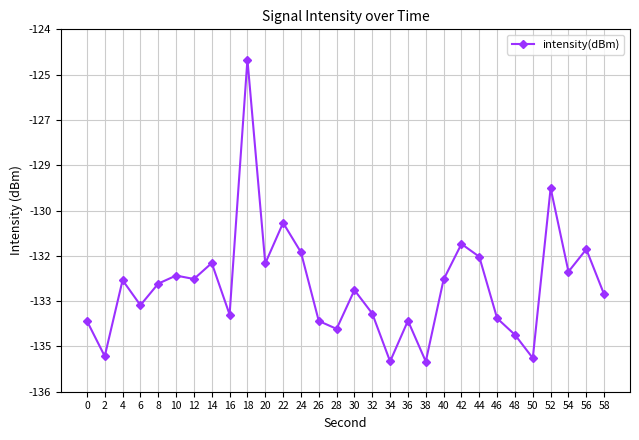

Reading left to right, list all the values displayed in this chart.

0=-133.9	2=-135.1	4=-132.5	6=-133.3	8=-132.6	10=-132.3	12=-132.4	14=-131.9	16=-133.7	18=-124.9	20=-131.9	22=-130.5	24=-131.5	26=-133.9	28=-134.2	30=-132.8	32=-133.6	34=-135.3	36=-133.9	38=-135.3	40=-132.5	42=-131.2	44=-131.7	46=-133.8	48=-134.4	50=-135.2	52=-129.3	54=-132.2	56=-131.4	58=-133.0